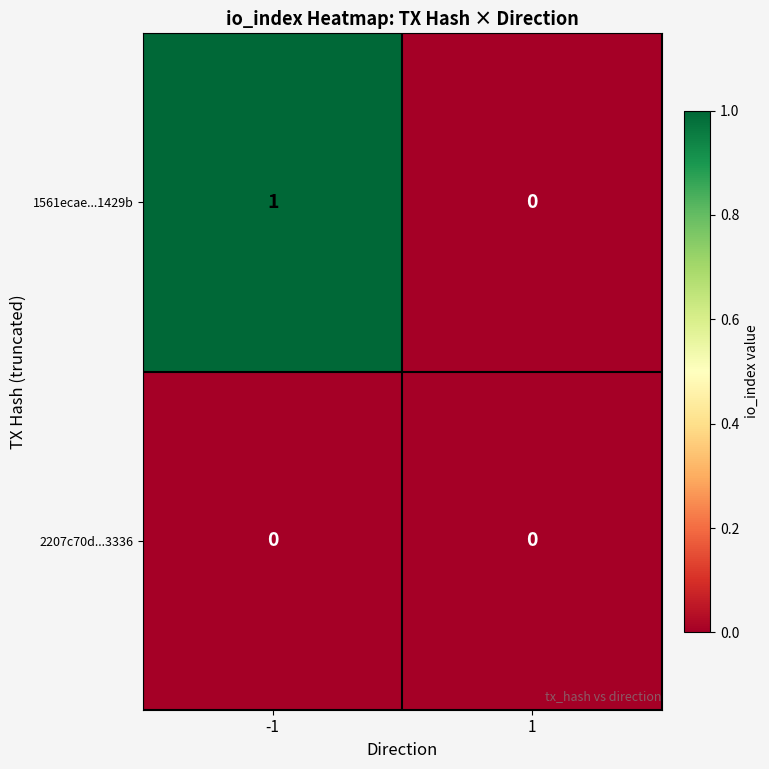

Rank the series by their average value, from highest to lowest.

1561ecae...1429b, 2207c70d...3336